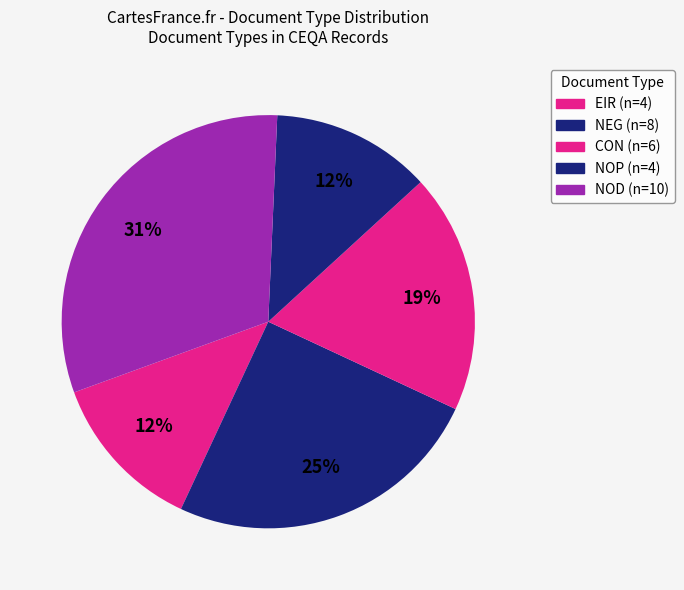

Is the sum of NOP and NOD greater than half?

No